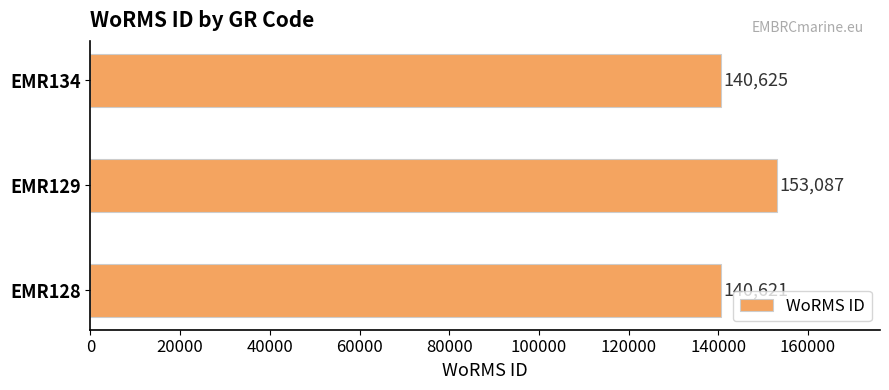

How many values are below 140625?

1